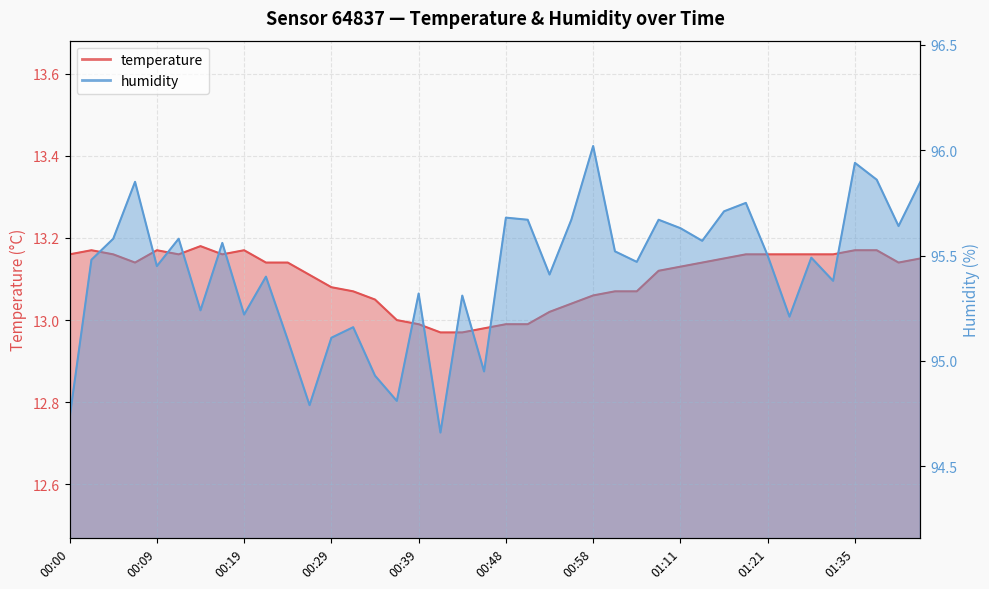

Which series has the largest range (max minus min)?

humidity